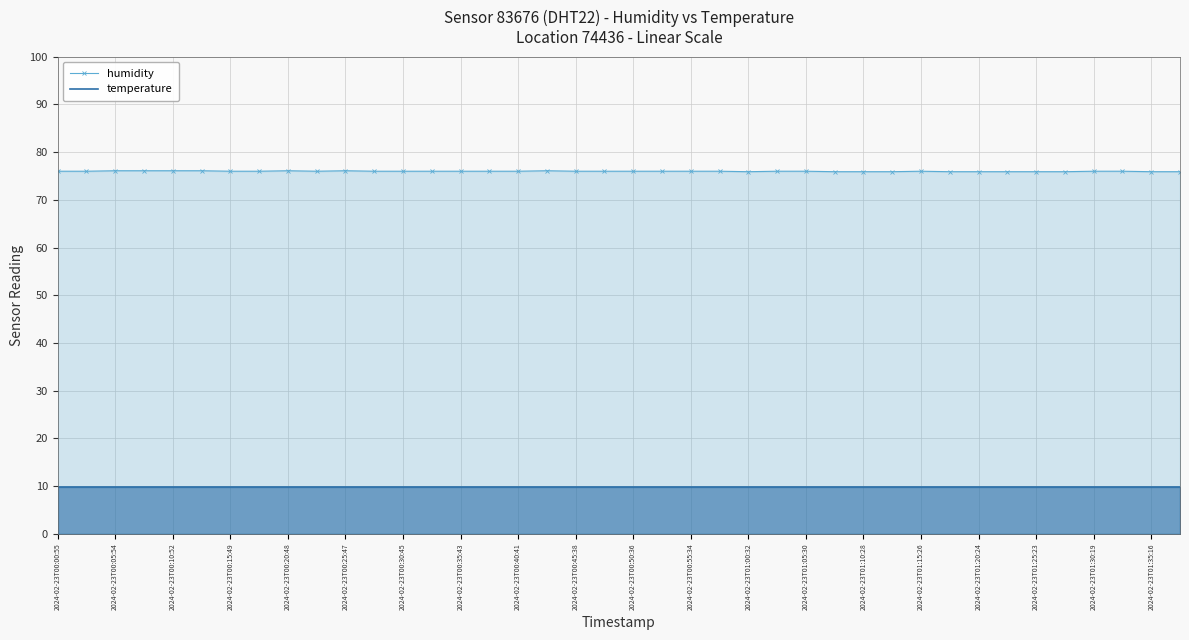

Rank the series at 2024-02-23T00:10:52 from highest to lowest value.

humidity, temperature